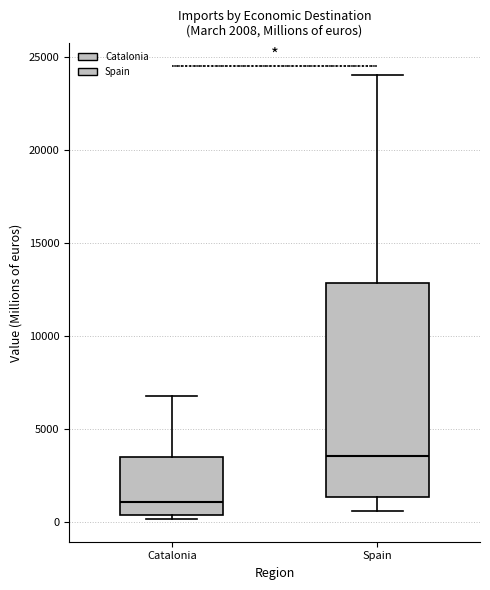

Which box's median line is the lowest?

Catalonia